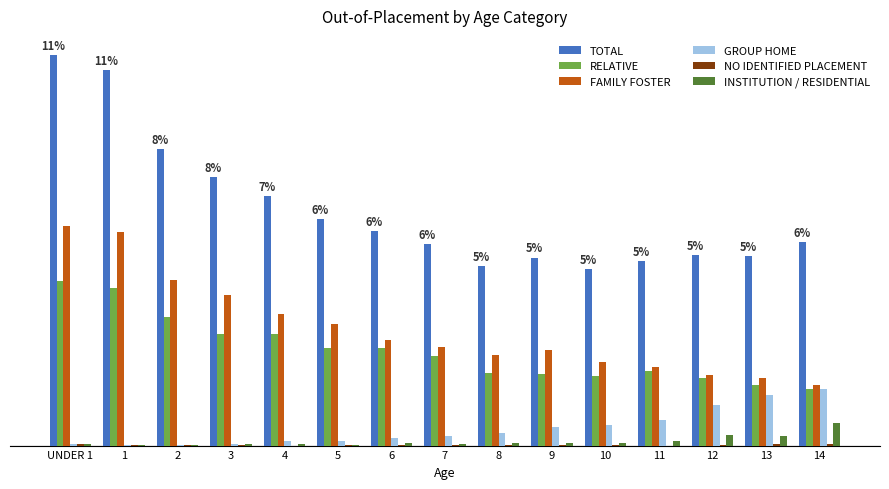

Reading left to right, what are all the values shown in this chart?

TOTAL: 1235	1189	938	849	791	718	680	639	569	595	558	584	604	600	644
RELATIVE: 521	500	406	354	353	310	310	285	230	226	219	237	213	193	178
FAMILY FOSTER: 695	675	524	478	417	385	333	312	288	301	266	248	224	213	191
GROUP HOME: 5	3	1	6	13	16	24	31	40	58	64	81	129	159	179
NO IDENTIFIED PLACEMENT: 4	1	1	1	0	1	3	2	1	2	2	0	1	4	4
INSTITUTION / RESIDENTIAL: 4	2	3	4	6	2	7	6	9	7	7	16	34	29	70